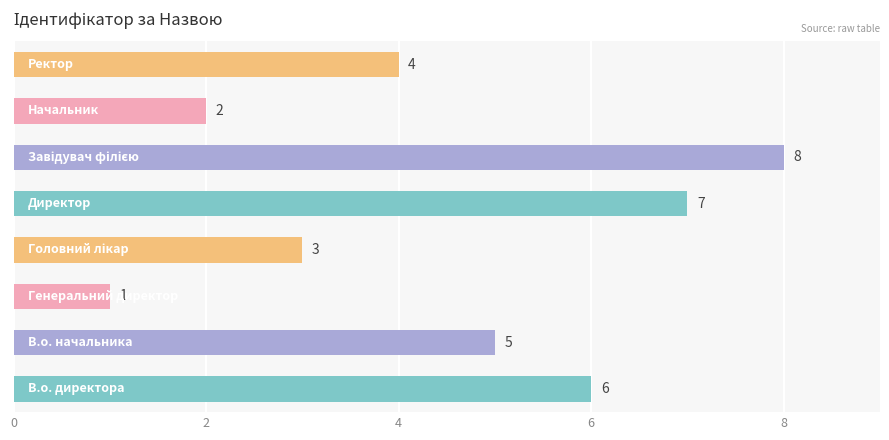

Are the bars grouped side by side (vs. stacked)?

No